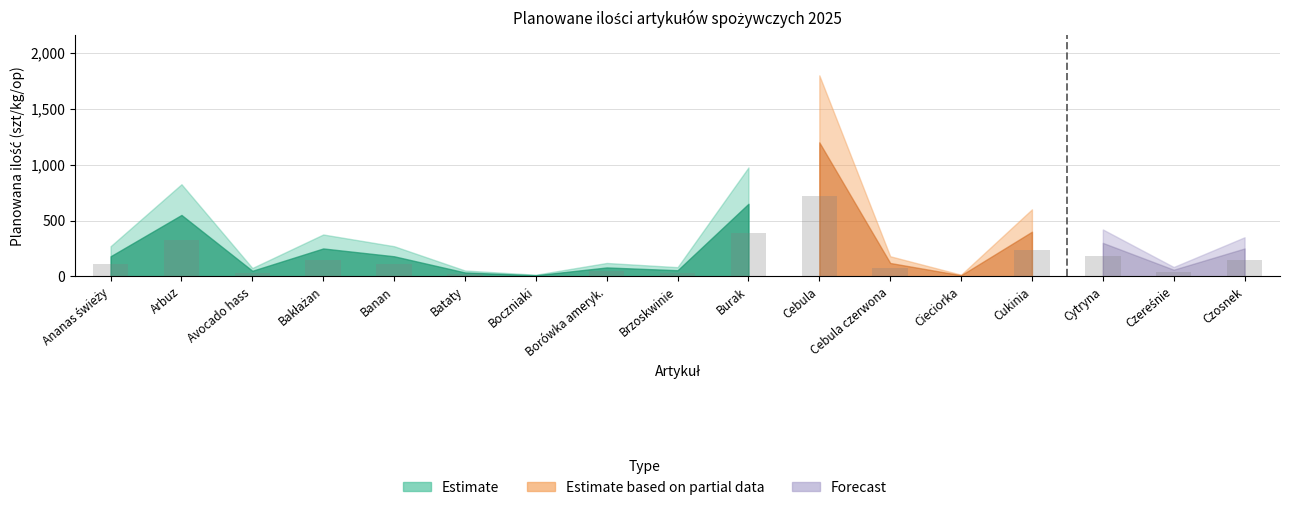

What is the sum of all values?

2628